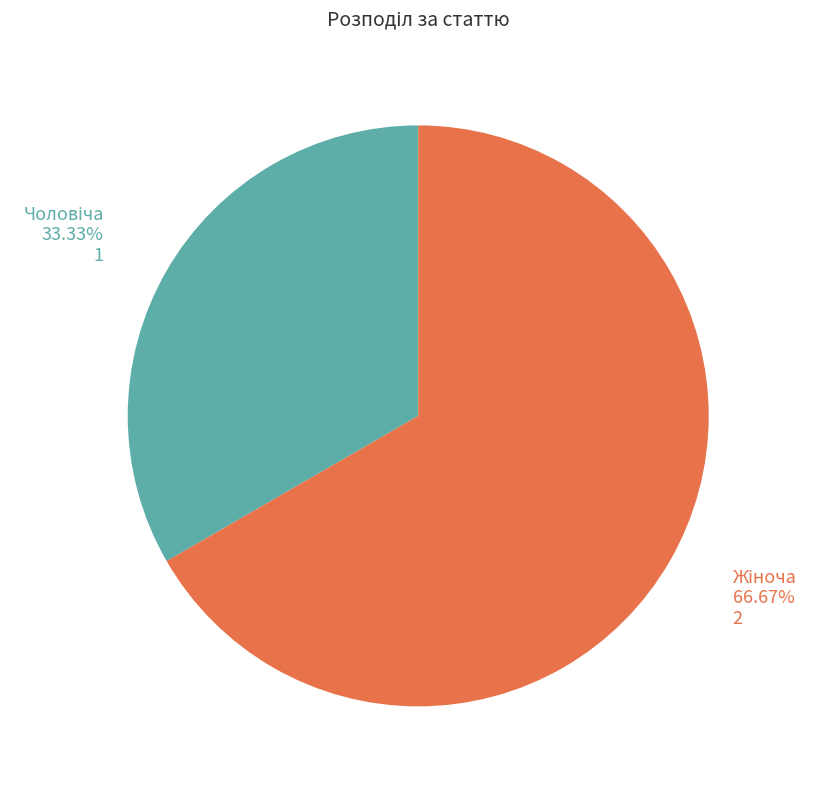

Is there any slice that represents more than half of the pie?

Yes